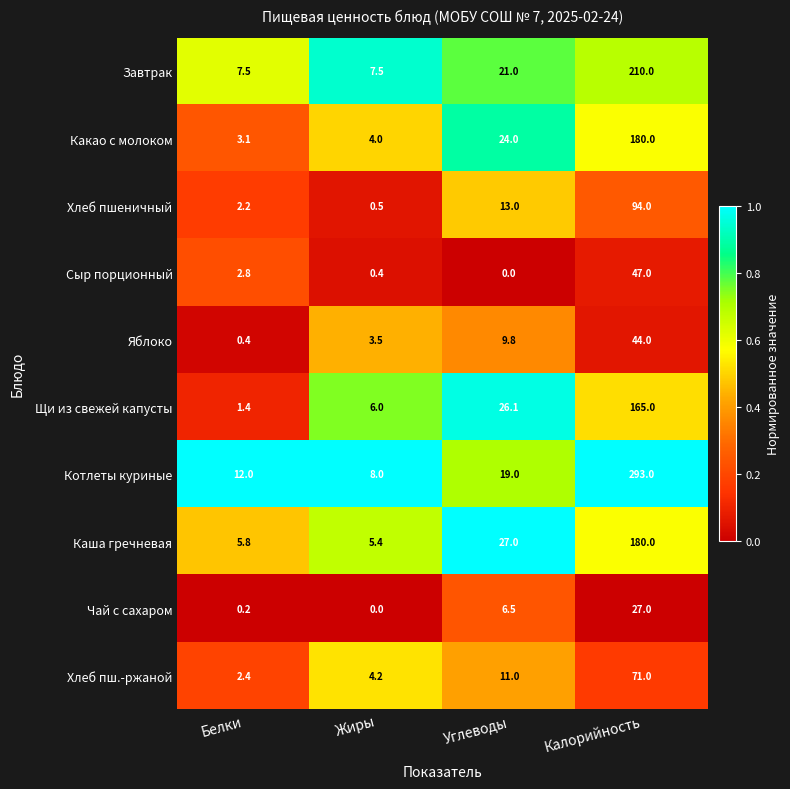

Is it true that Чай с сахаром equals 0.0 at Жиры?

True